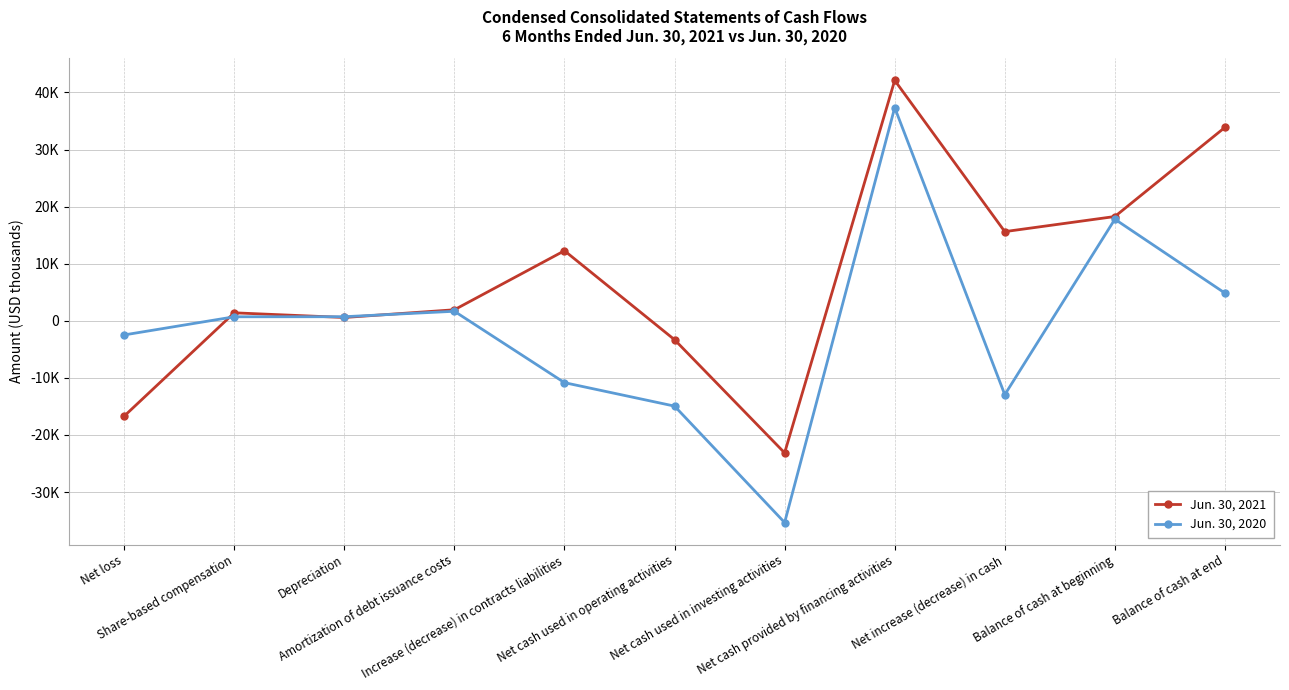

What are all the series names shown in the legend?

Jun. 30, 2021, Jun. 30, 2020